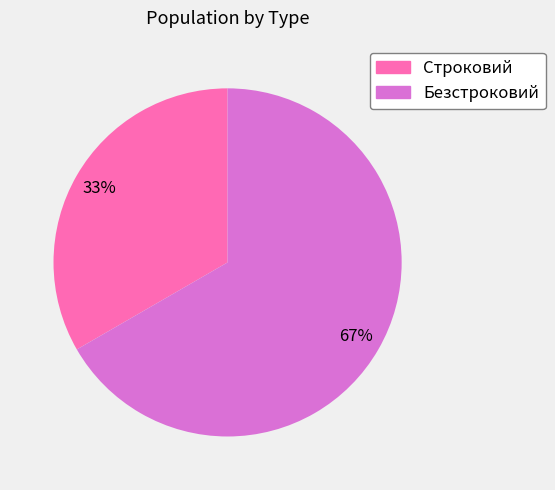

Is there any slice that represents more than half of the pie?

Yes